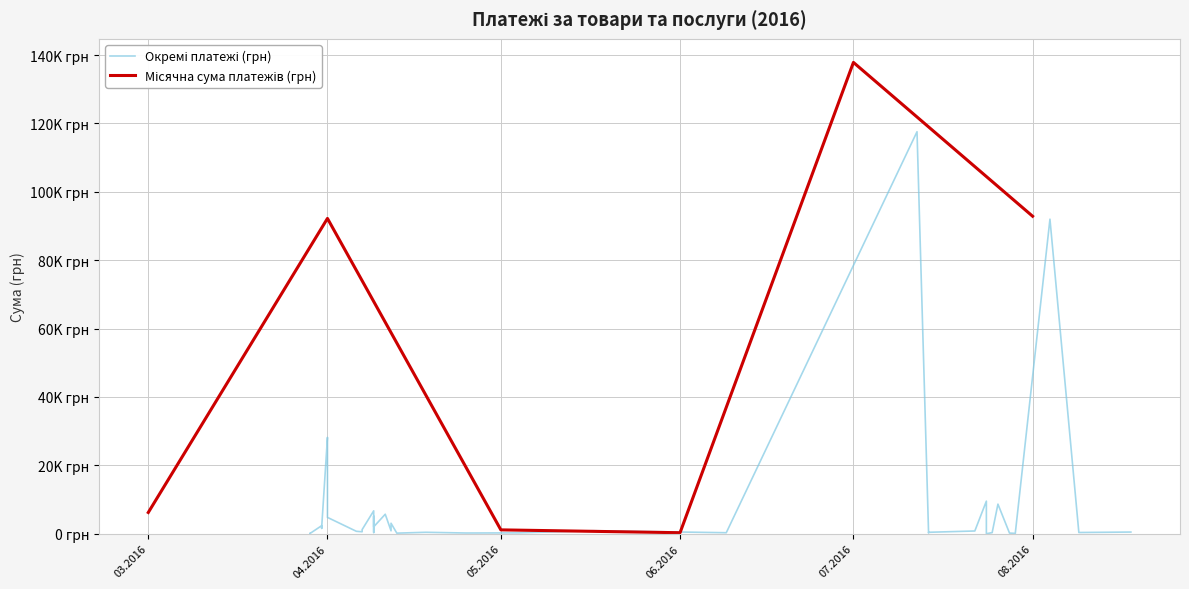

What is the sum of the values at 09.04.2016 and 01.04.2016?

11483.8